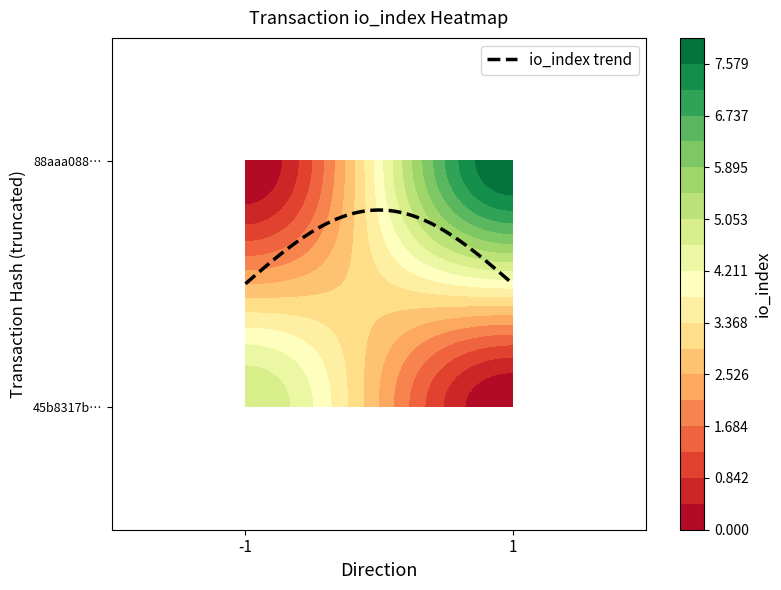

Reading left to right, what are all the values shown in this chart?

45b8317b3230cf1ba6863d33de7ba3a58a3a7e4: -1	5
88aaa088db7df12213160159ffdb6d9d5b11973: 1	8